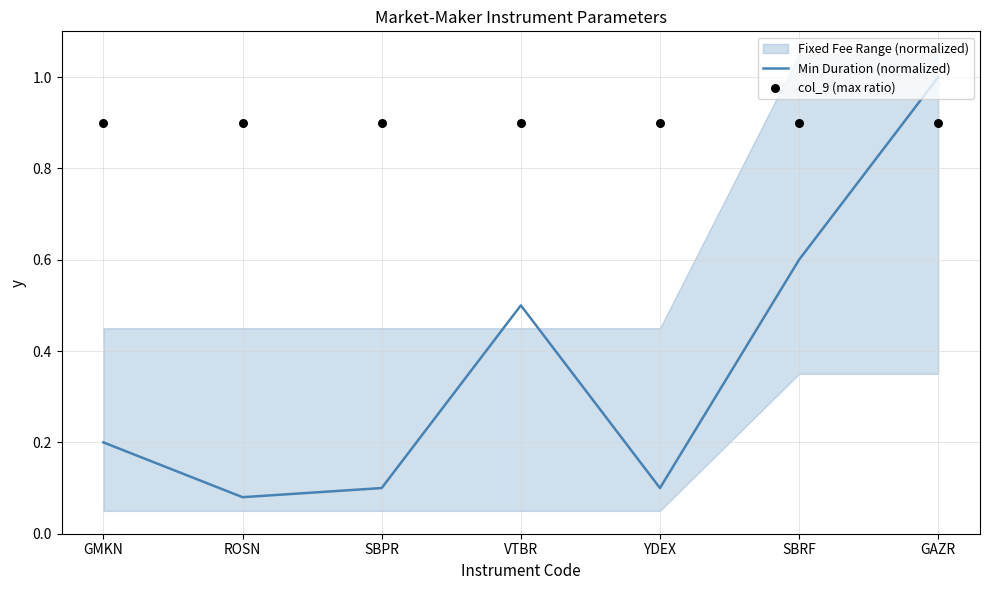

Is the value of col_9 (max ratio) at VTBR greater than the value of Min Duration (normalized) at ROSN?

Yes